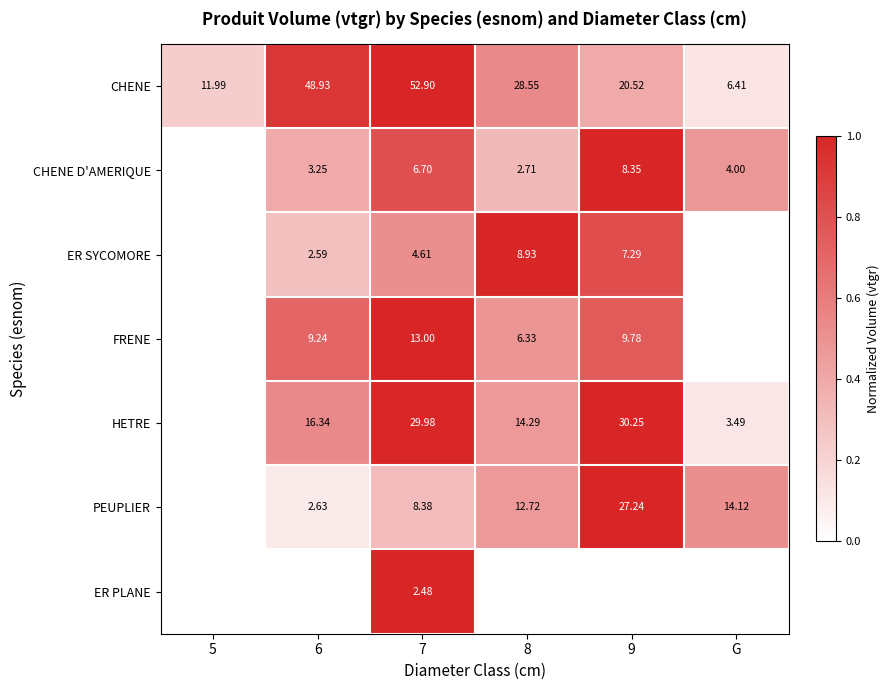

Which series has the widest spread of values?

CHENE D'AMERIQUE